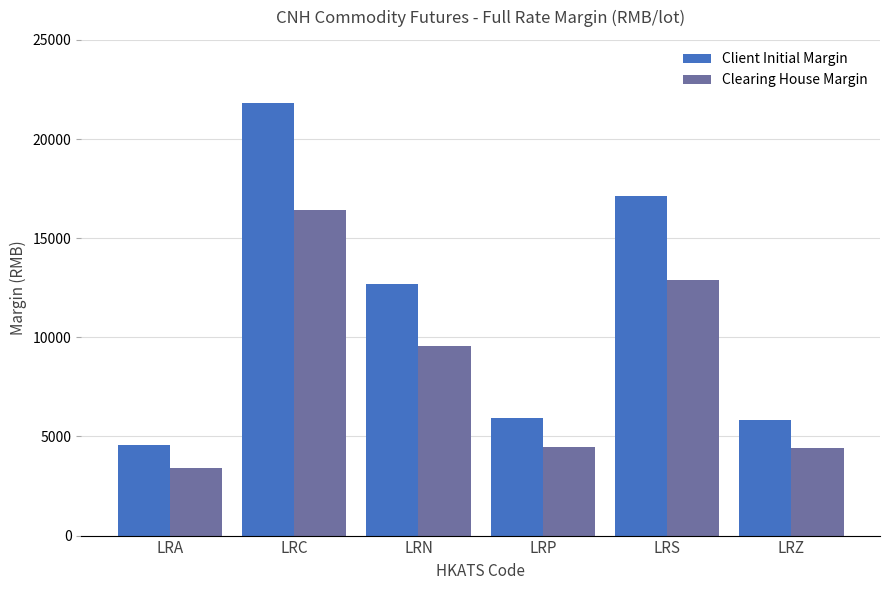

The Client Initial Margin series shows 5852 at LRZ. True or false?

True